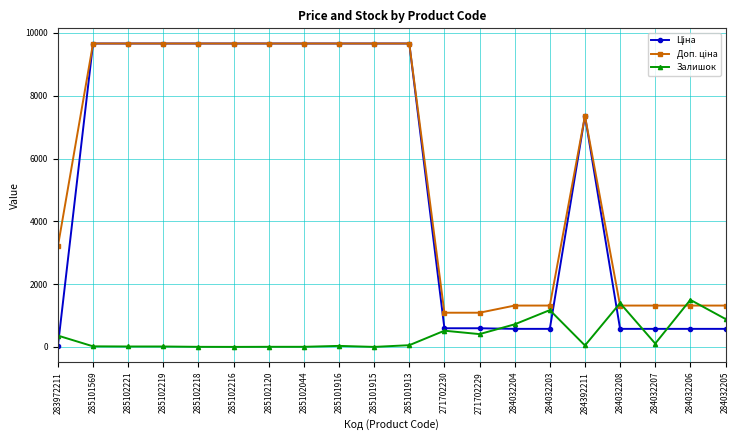

What is the difference between the highest and lowest values at 271702229?

681.8